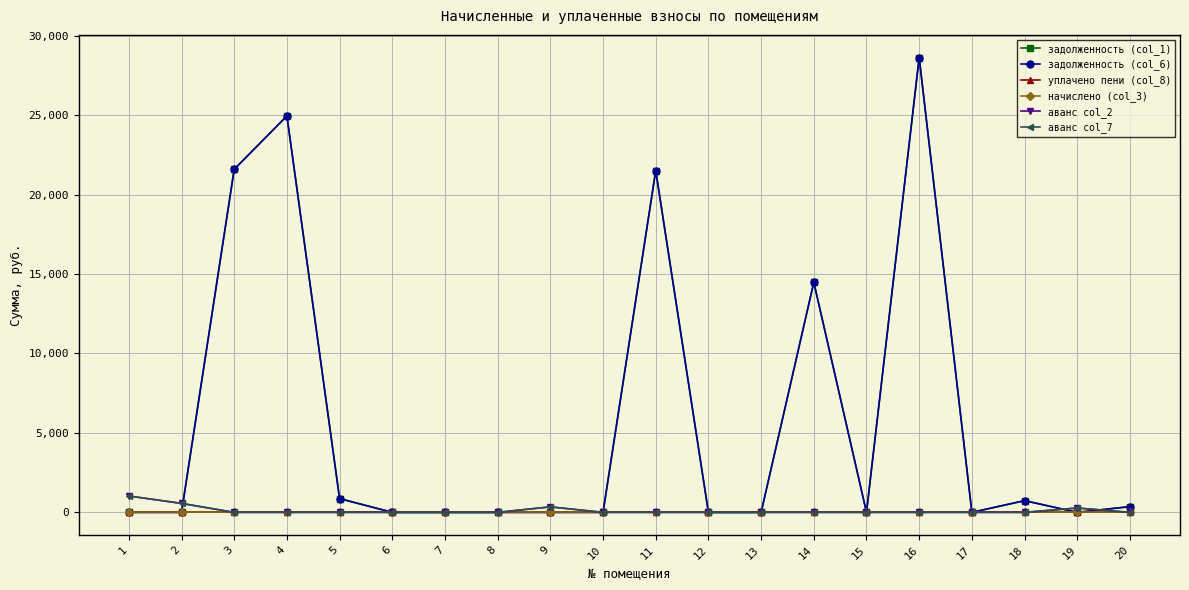

Is this an area chart (filled region under the line)?

No